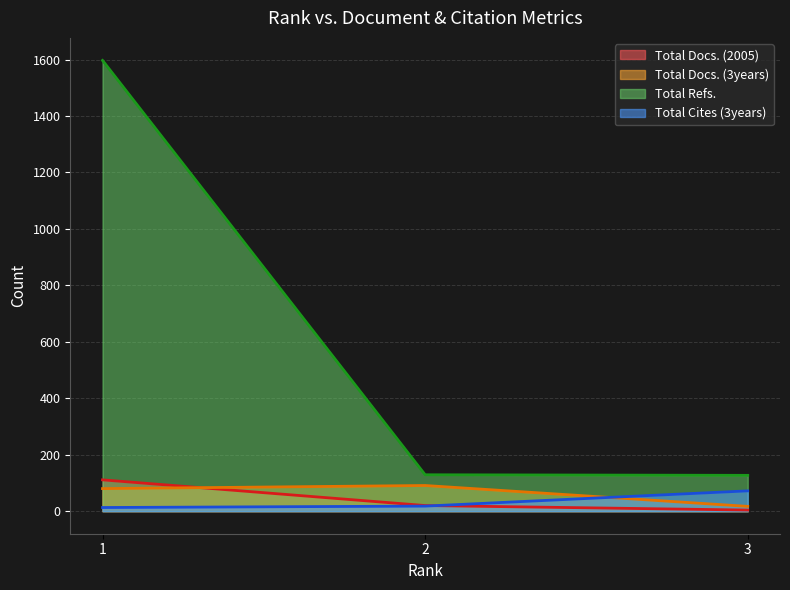

At which category is the sum across all series the highest?

1